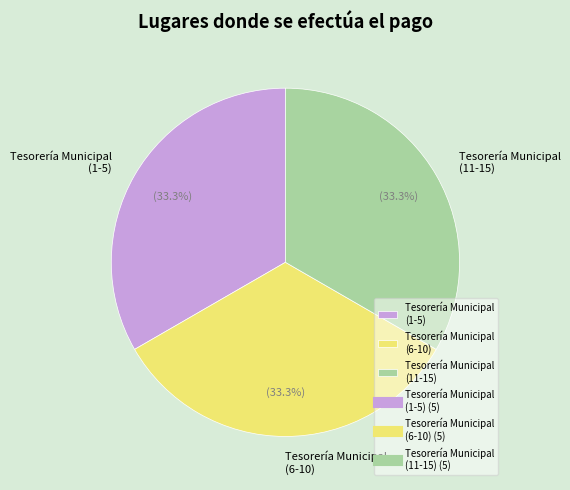

Approximately how many times larger is the value at Tesorería Municipal (6-10) compared to Tesorería Municipal (1-5)?

1.0